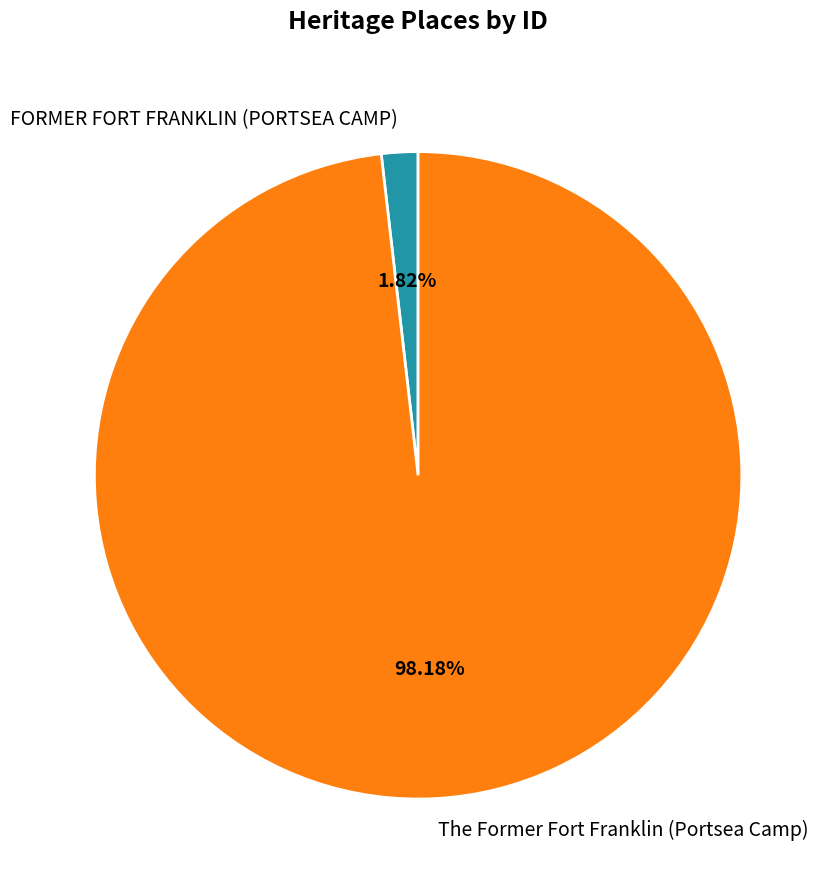

The The Former Fort Franklin (Portsea Camp) slice represents 98% of the pie. True or false?

True